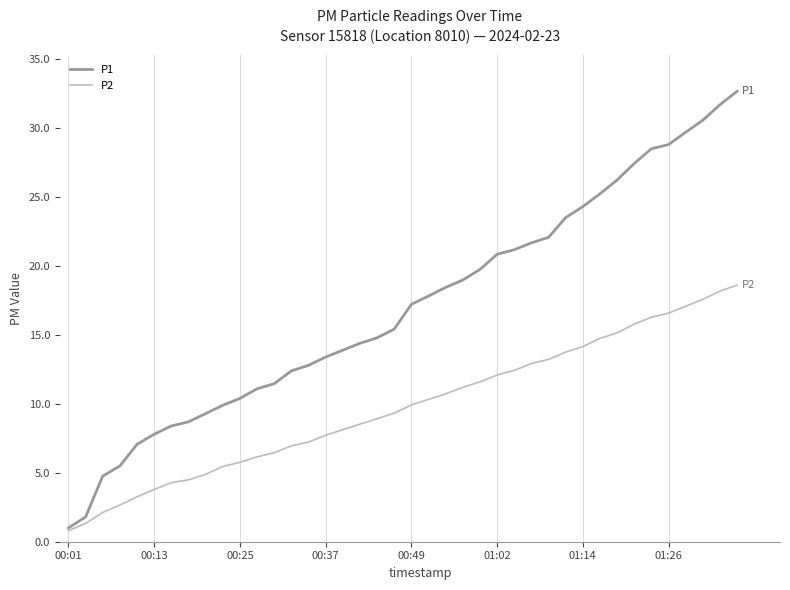

What is the maximum value for P1?

32.7